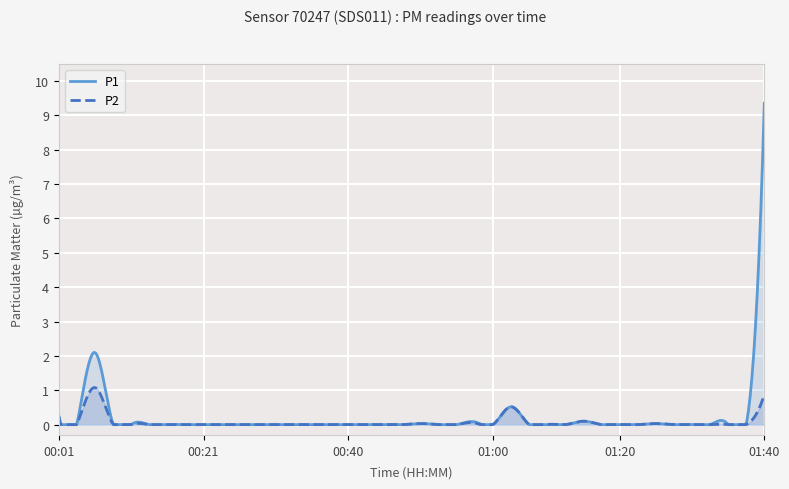

What is the difference between the second highest and second lowest values in the P1 series?

7.7